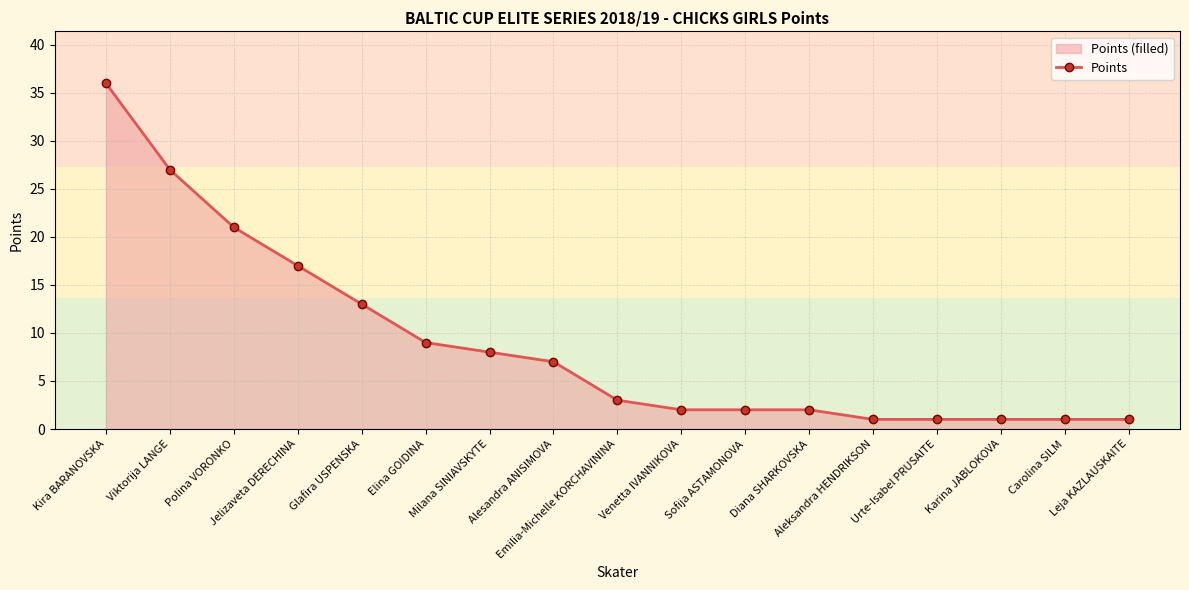

Is it true that the value at Diana SHARKOVSKA is 2?

True